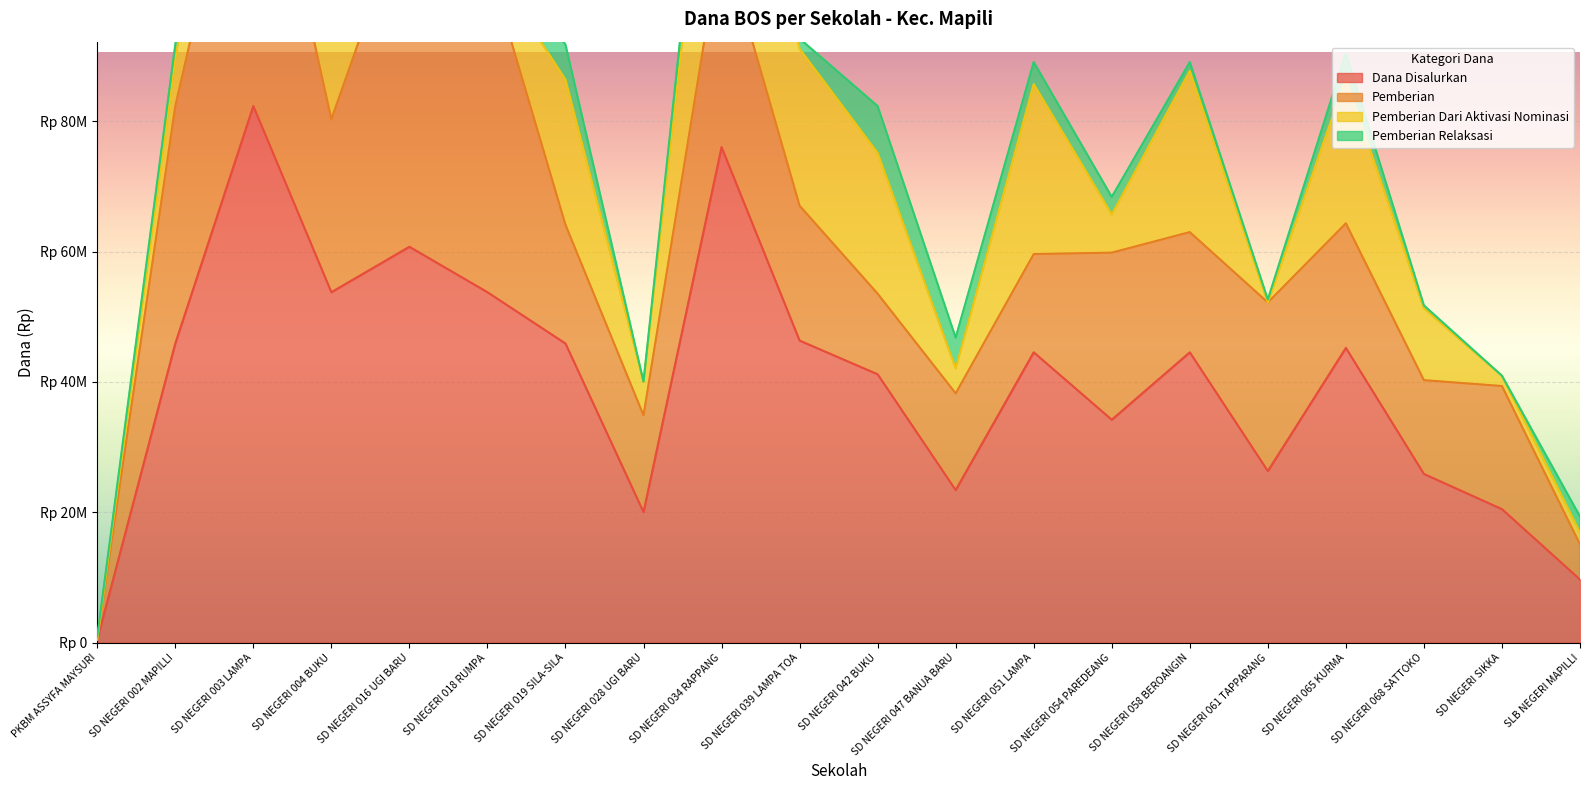

How many positive values does the Pemberian Relaksasi series have?

18